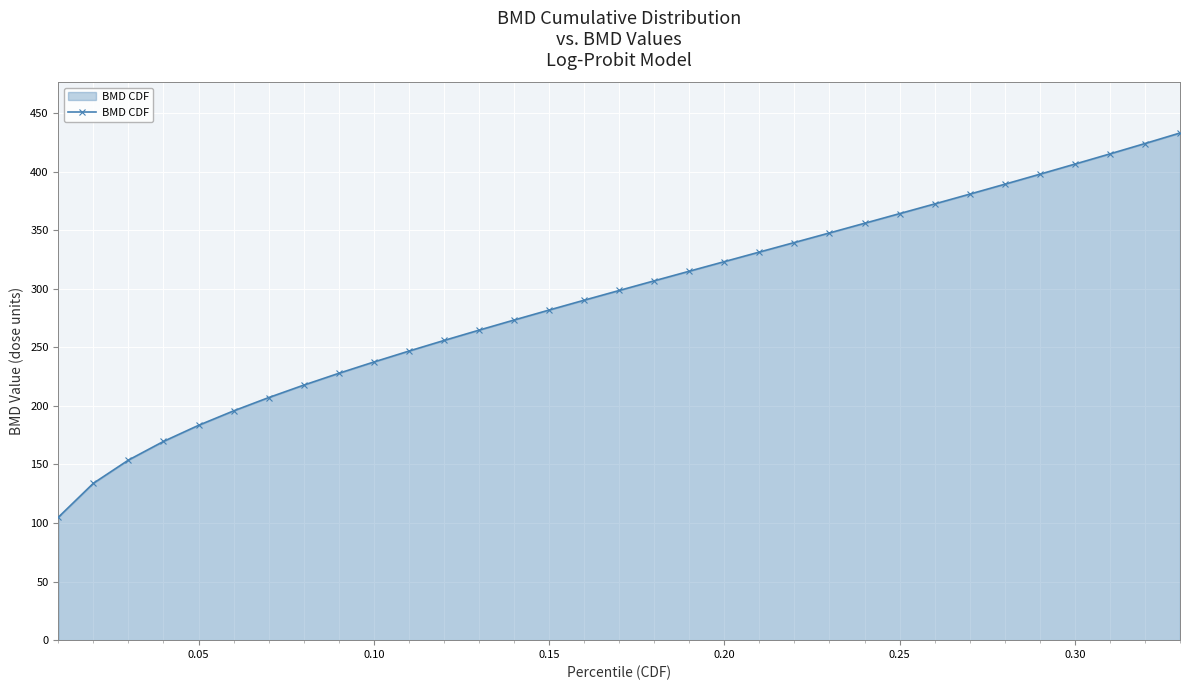

What is the smallest value displayed?

104.9